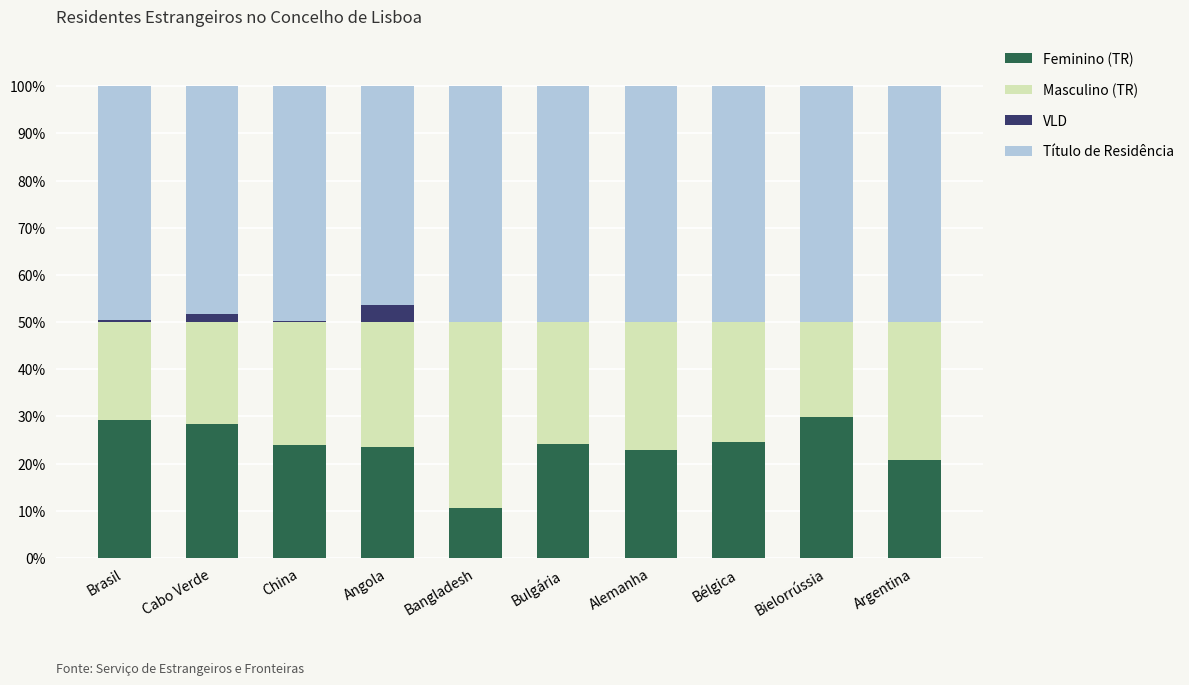

How many data points does each series have?

10